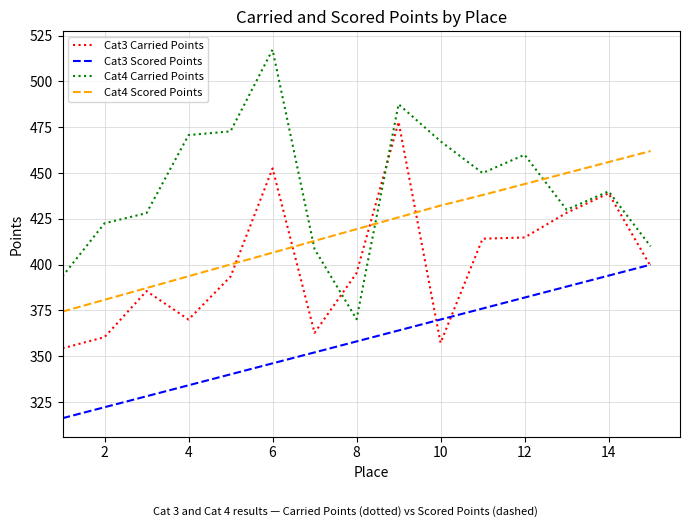

Which series has the largest total across all categories?

Cat4 Carried Points